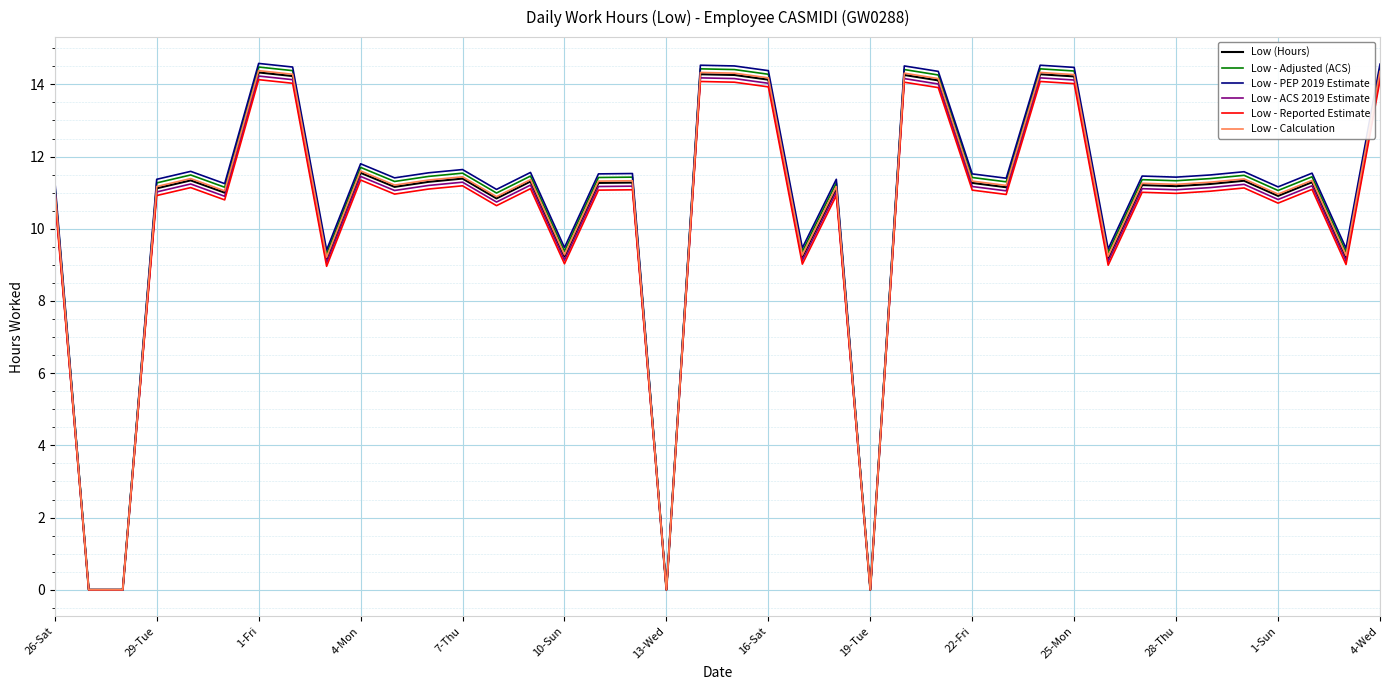

Which series has the widest spread of values?

Low - PEP 2019 Estimate